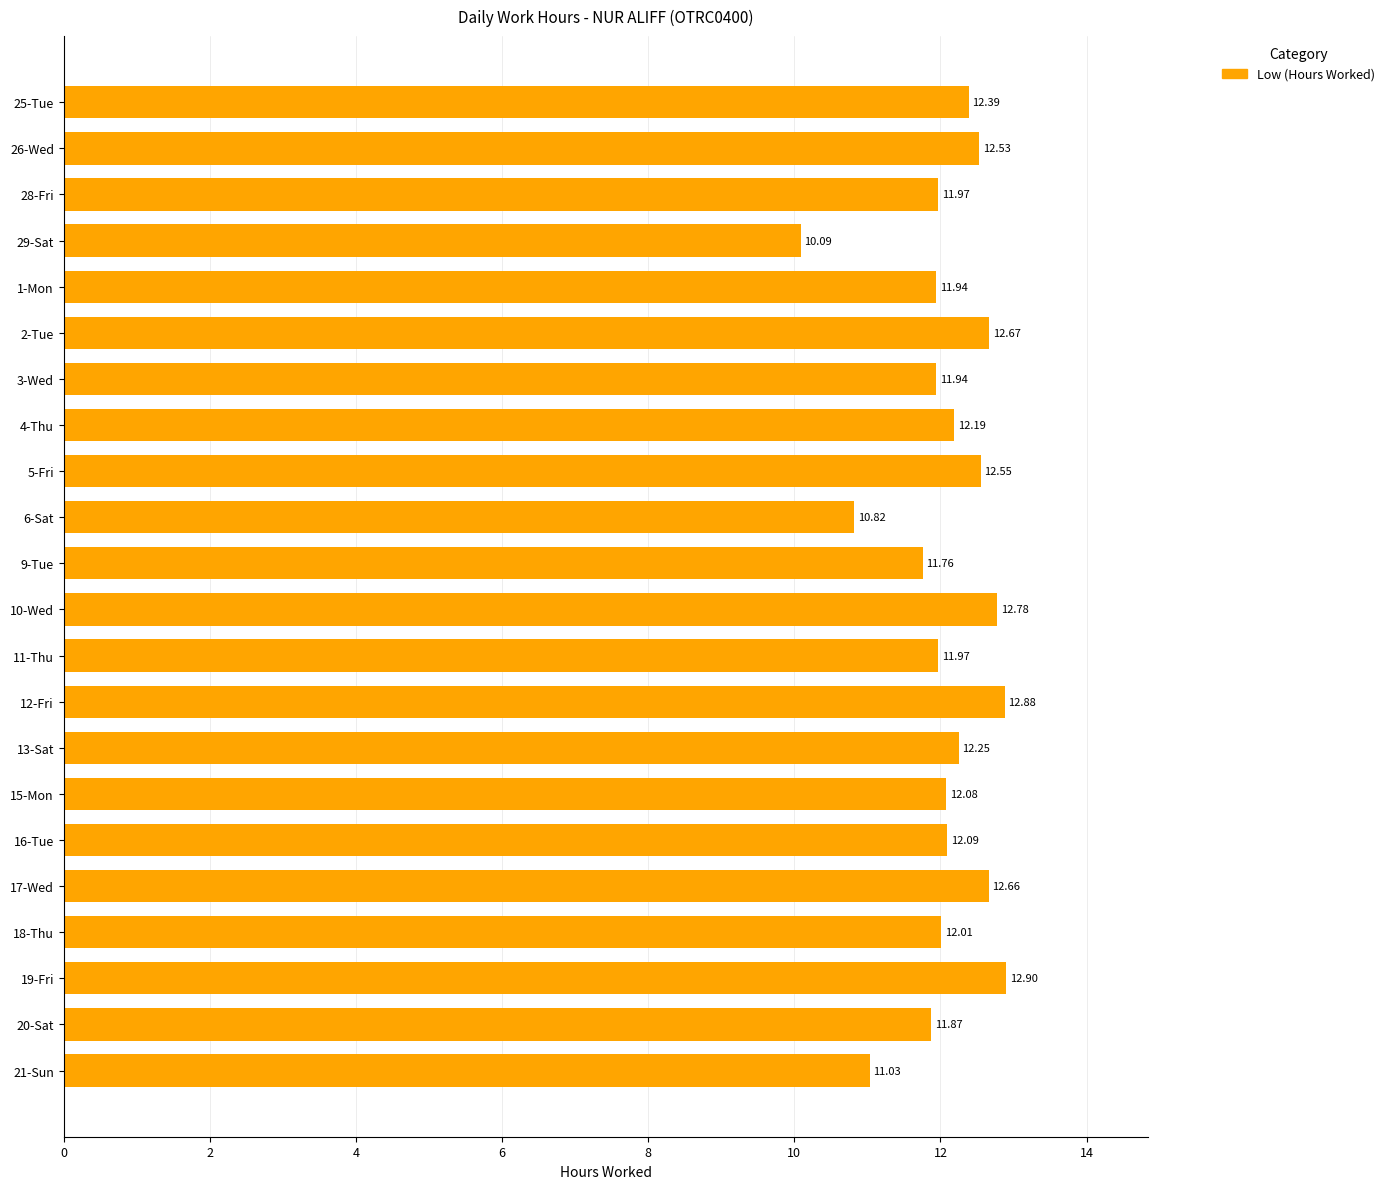

Which has a higher value, 25-Tue or 3-Wed?

25-Tue